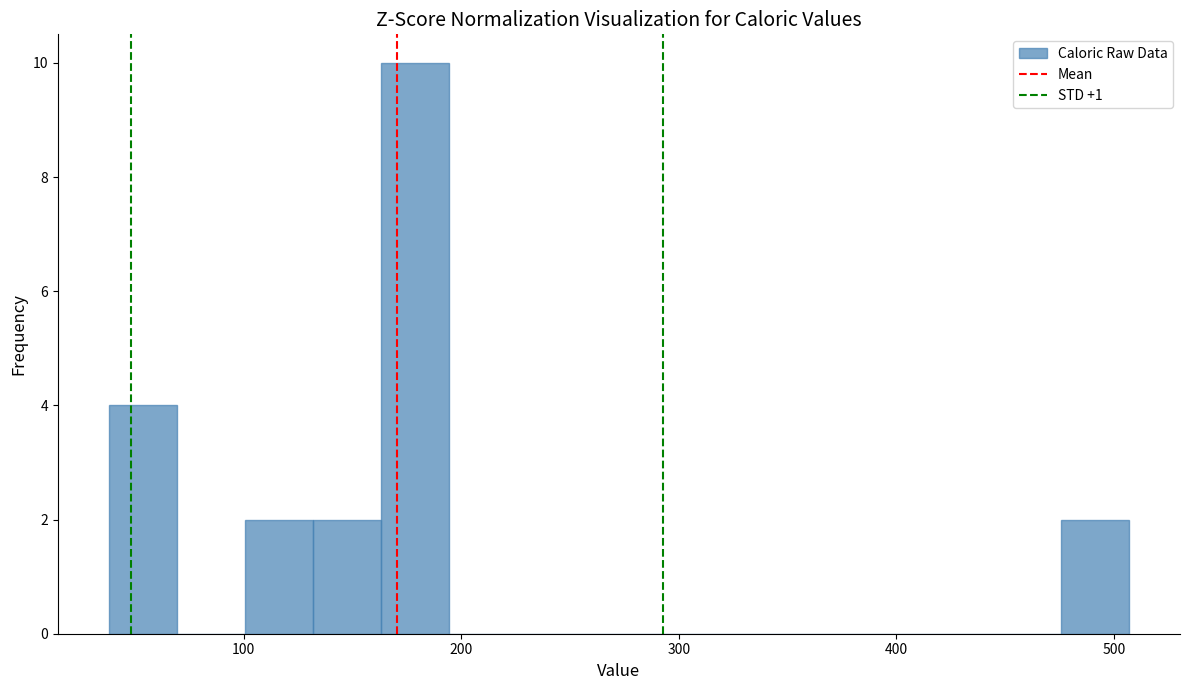

Around what value on the x-axis is the tallest bar? Give the approximate position of its centre, as read against the axis.

180